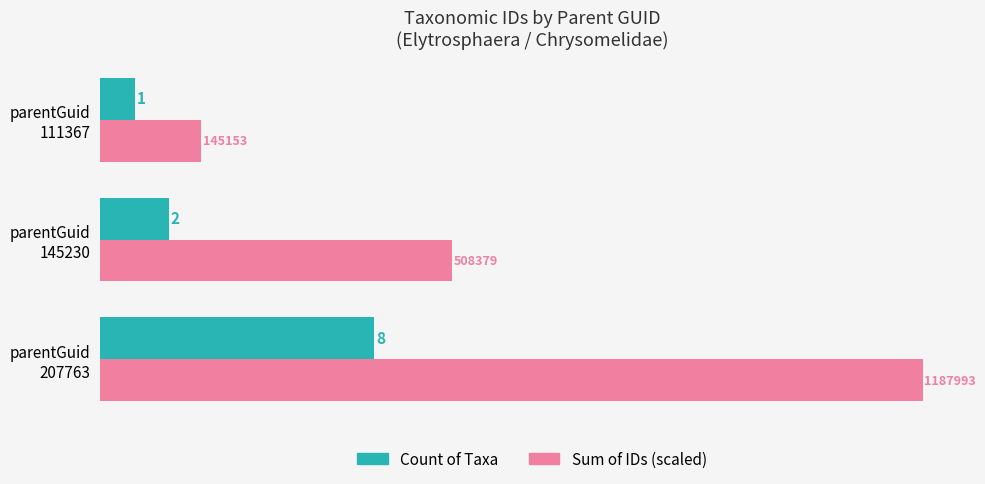

What is the average value of the Count of Taxa series?

3.7